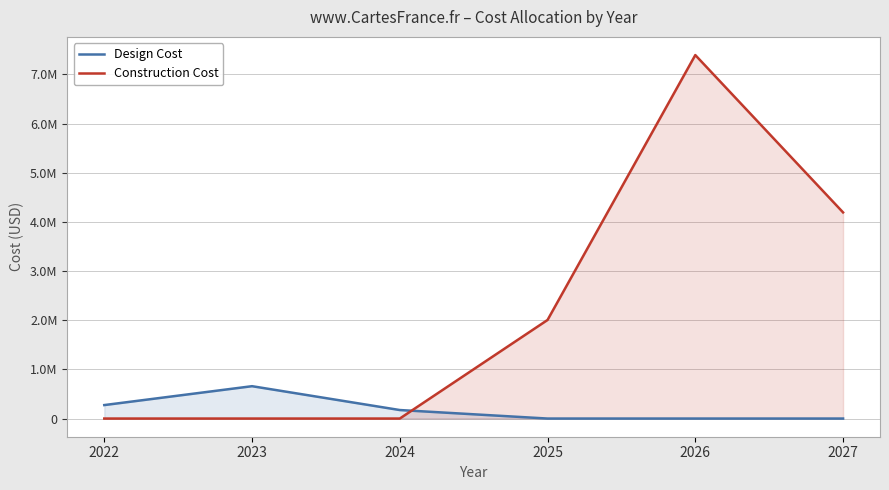

At 2022, list the series in order from largest to smallest.

Design Cost, Construction Cost